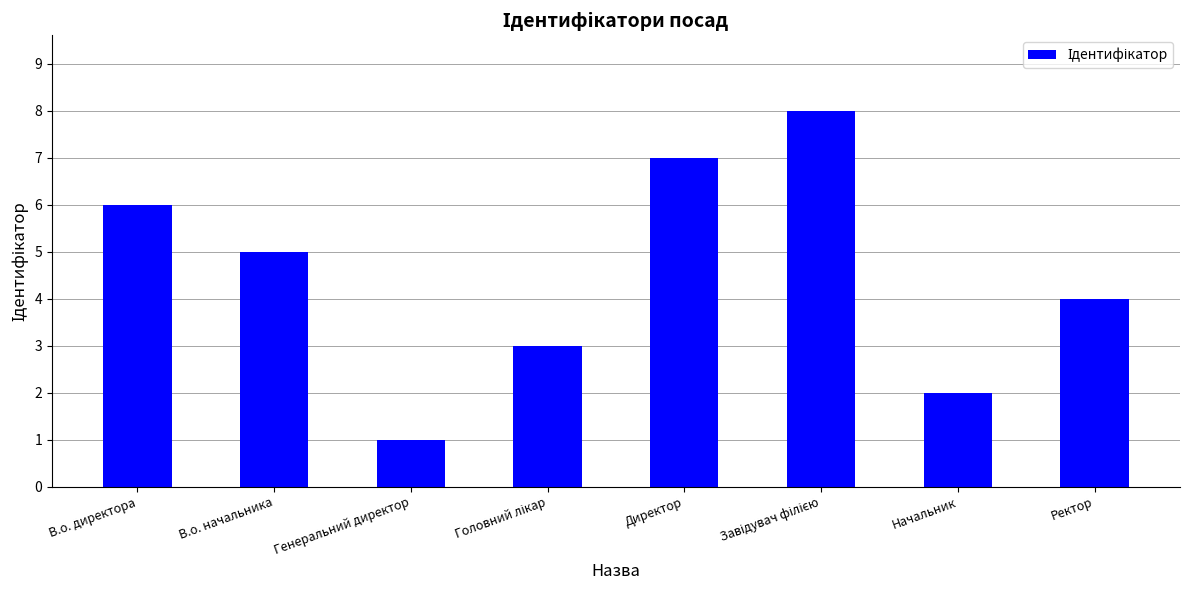

True or false: the data shows 7 at Директор.

True